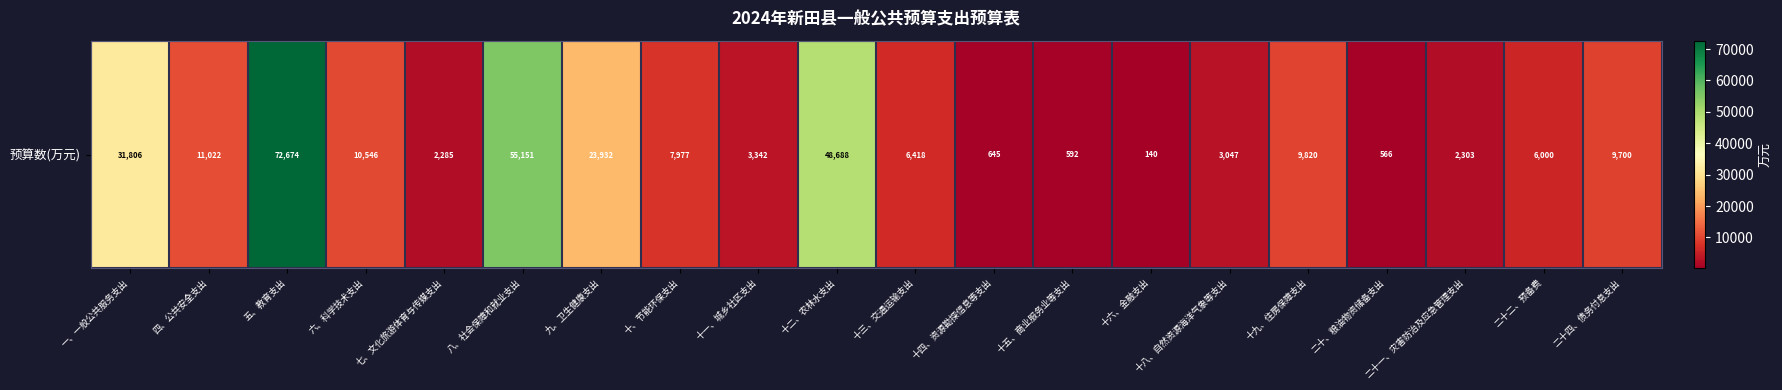

How many values exceed 7977?

10